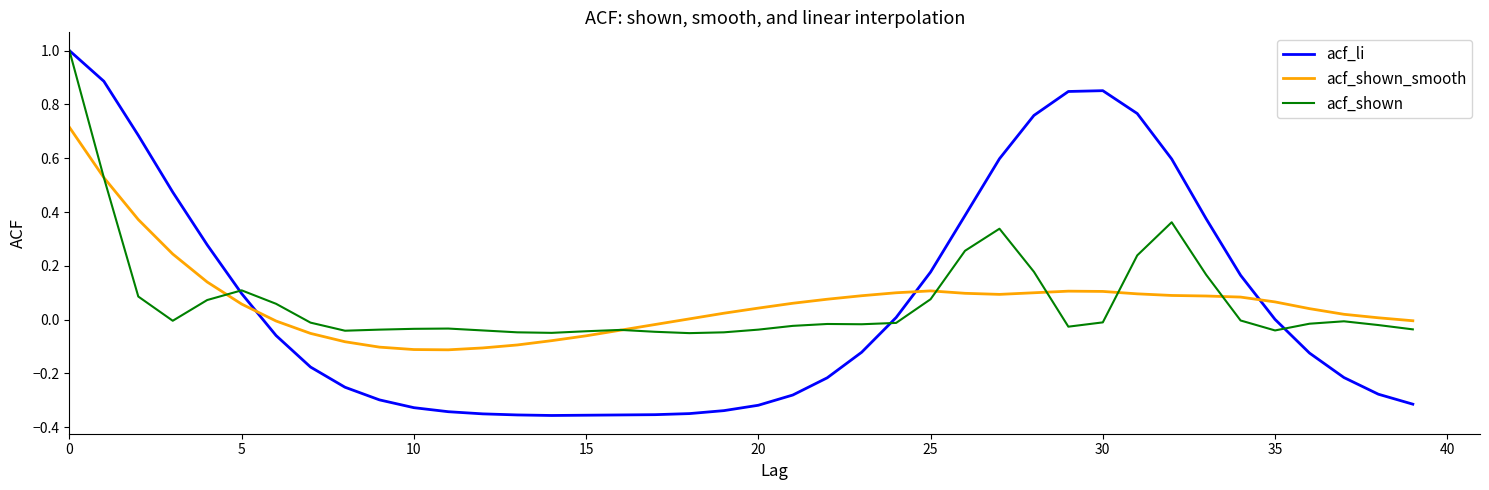

What is the sum of all acf_shown_smooth values?

2.7